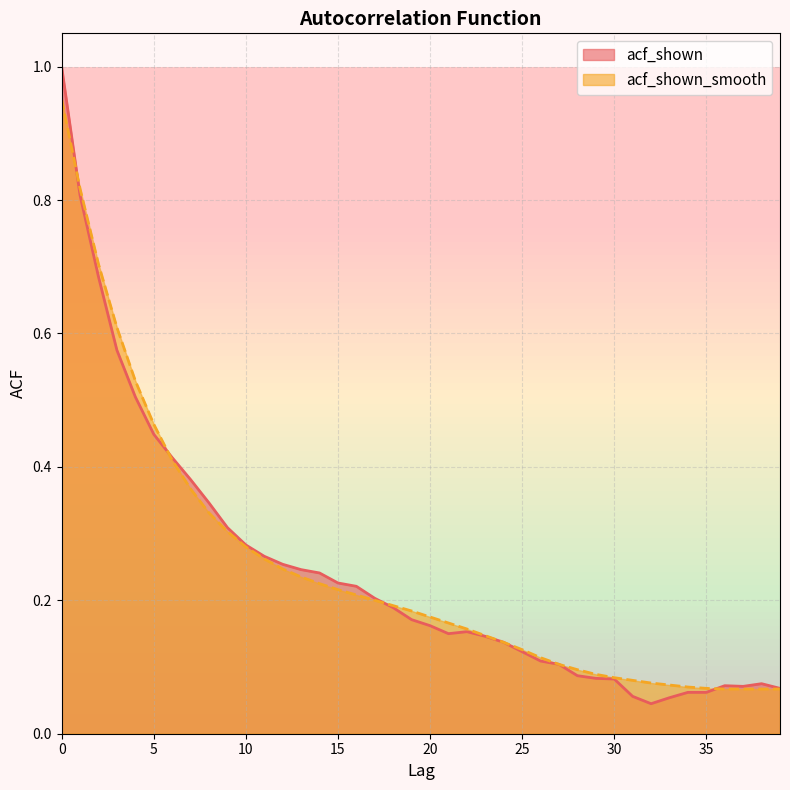

Does the chart have visible grid lines?

Yes